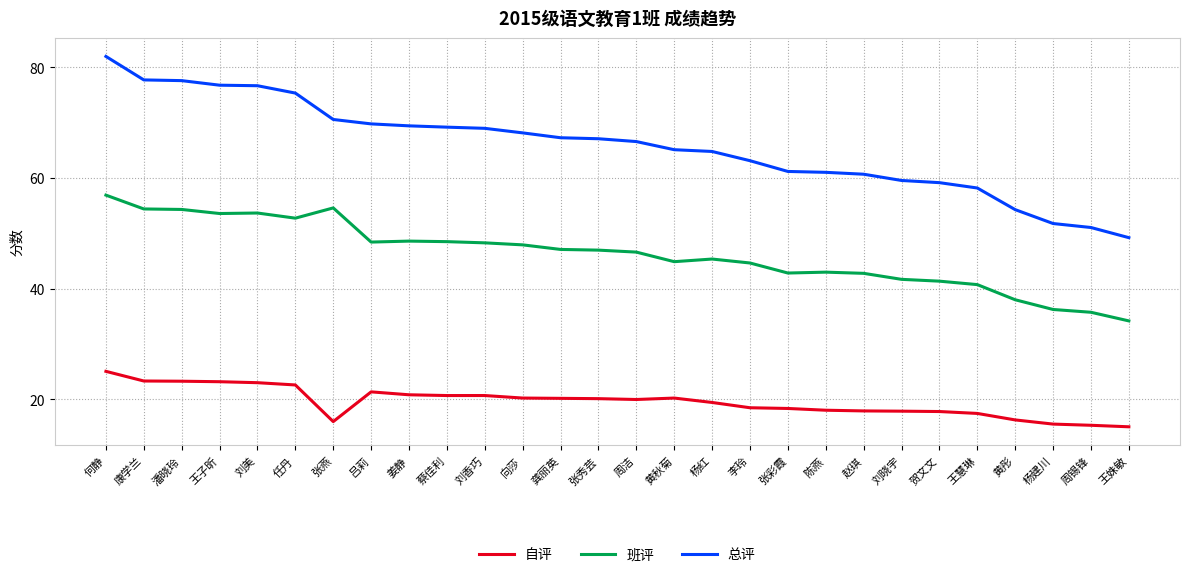

What is the difference between the highest and lowest values at 张秀芸?

47.0